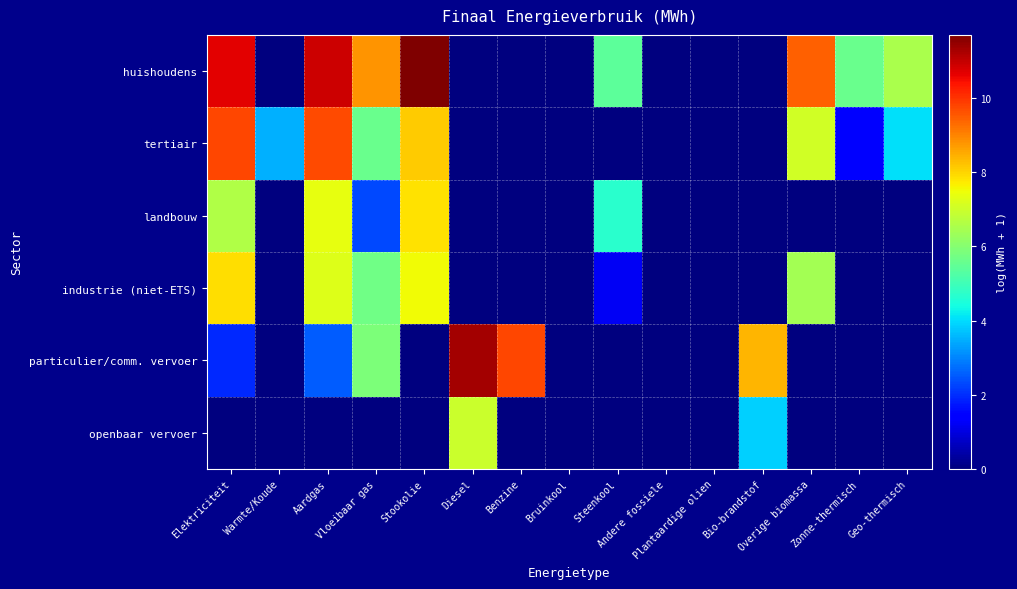

Reading left to right, transcribe all the data shown in this chart.

huishoudens: Elektriciteit=10.7	Warmte/Koude=0.0	Aardgas=10.9	Vloeibaar gas=8.8	Stookolie=11.7	Diesel=0.0	Benzine=0.0	Bruinkool=0.0	Steenkool=5.4	Andere fossiele=0.0	Plantaardige olien=0.0	Bio-brandstof=0.0	Overige biomassa=9.4	Zonne-thermisch=5.6	Geo-thermisch=6.5
tertiair: Elektriciteit=9.7	Warmte/Koude=3.5	Aardgas=9.7	Vloeibaar gas=5.6	Stookolie=8.1	Diesel=0.0	Benzine=0.0	Bruinkool=0.0	Steenkool=0.0	Andere fossiele=0.0	Plantaardige olien=0.0	Bio-brandstof=0.0	Overige biomassa=7.0	Zonne-thermisch=1.4	Geo-thermisch=4.1
landbouw: Elektriciteit=6.6	Warmte/Koude=0.0	Aardgas=7.4	Vloeibaar gas=2.3	Stookolie=7.8	Diesel=0.0	Benzine=0.0	Bruinkool=0.0	Steenkool=4.7	Andere fossiele=0.0	Plantaardige olien=0.0	Bio-brandstof=0.0	Overige biomassa=0.0	Zonne-thermisch=0.0	Geo-thermisch=0.0
industrie (niet-ETS): Elektriciteit=7.9	Warmte/Koude=0.0	Aardgas=7.3	Vloeibaar gas=5.7	Stookolie=7.5	Diesel=0.0	Benzine=0.0	Bruinkool=0.0	Steenkool=1.2	Andere fossiele=0.0	Plantaardige olien=0.0	Bio-brandstof=0.0	Overige biomassa=6.4	Zonne-thermisch=0.0	Geo-thermisch=0.0
particulier/comm. vervoer: Elektriciteit=2.0	Warmte/Koude=0.0	Aardgas=2.5	Vloeibaar gas=5.9	Stookolie=0.0	Diesel=11.3	Benzine=9.7	Bruinkool=0.0	Steenkool=0.0	Andere fossiele=0.0	Plantaardige olien=0.0	Bio-brandstof=8.4	Overige biomassa=0.0	Zonne-thermisch=0.0	Geo-thermisch=0.0
openbaar vervoer: Elektriciteit=0.0	Warmte/Koude=0.0	Aardgas=0.0	Vloeibaar gas=0.0	Stookolie=0.0	Diesel=7.0	Benzine=0.0	Bruinkool=0.0	Steenkool=0.0	Andere fossiele=0.0	Plantaardige olien=0.0	Bio-brandstof=3.9	Overige biomassa=0.0	Zonne-thermisch=0.0	Geo-thermisch=0.0